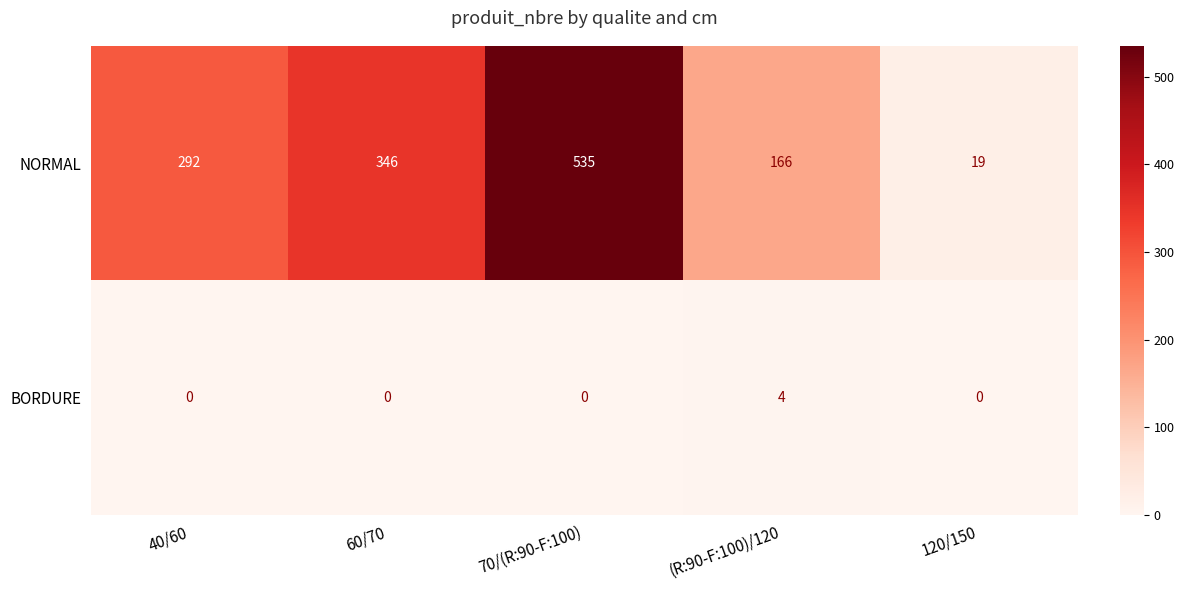

At (R:90-F:100)/120, list the series in order from smallest to largest.

BORDURE, NORMAL